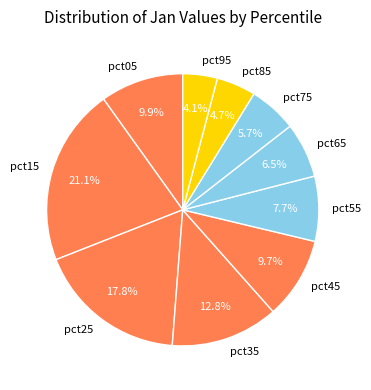

What portion of the pie excludes pct75?

94.3%